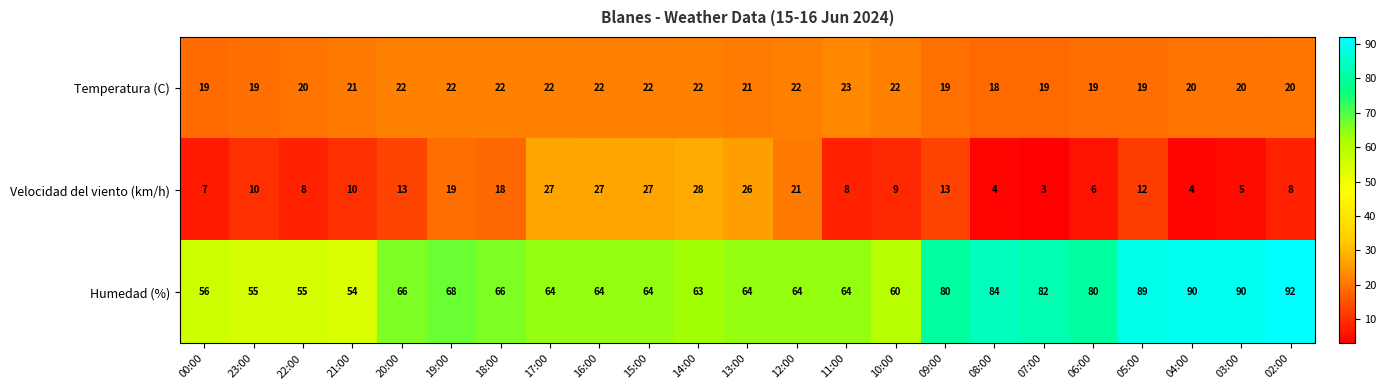

Which series changed the most between 14:00 and 05:00?

Humedad (%)